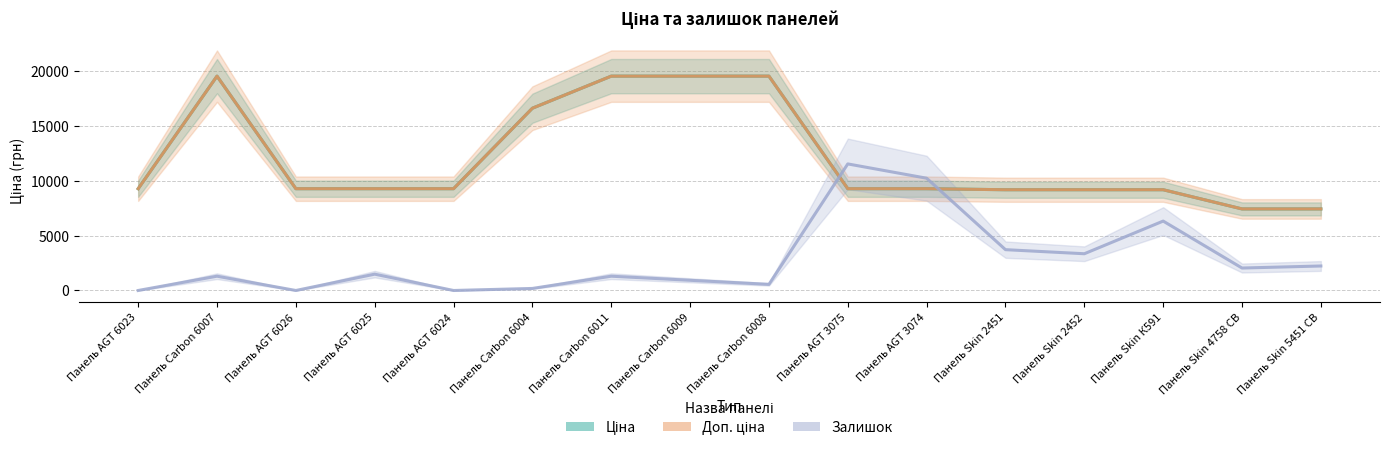

True or false: Доп. ціна has more than 2 points higher than both neighbors.

False